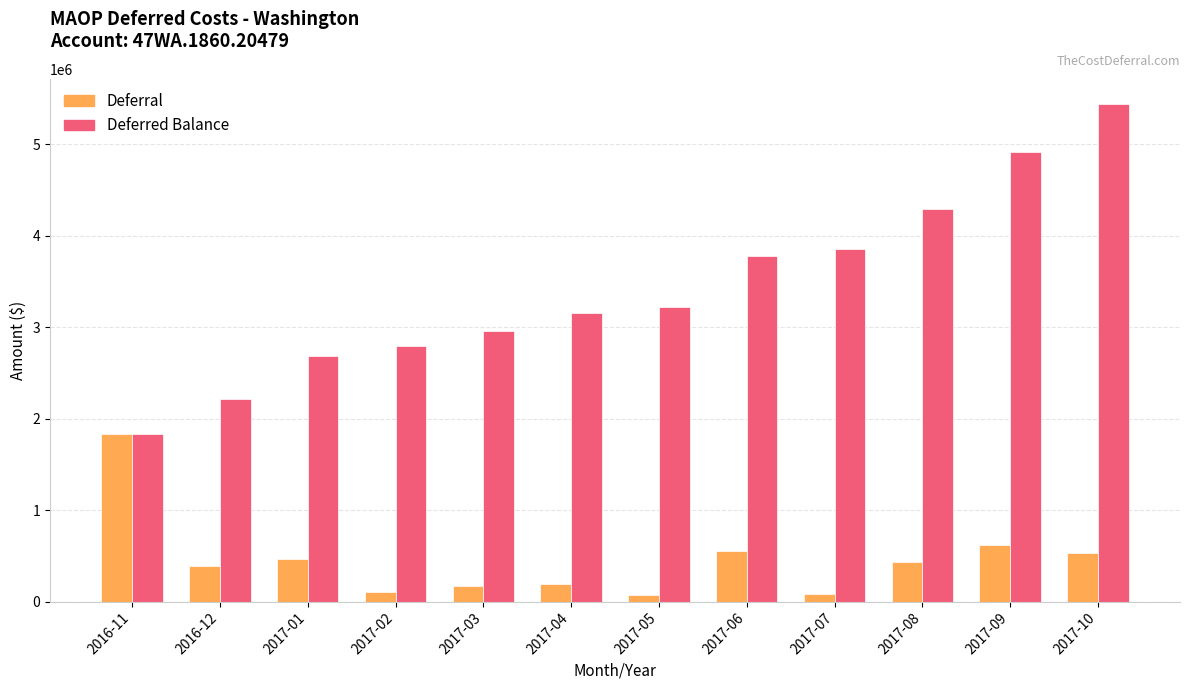

The value of Deferred Balance at 2017-02 is 4163886.2. True or false?

False